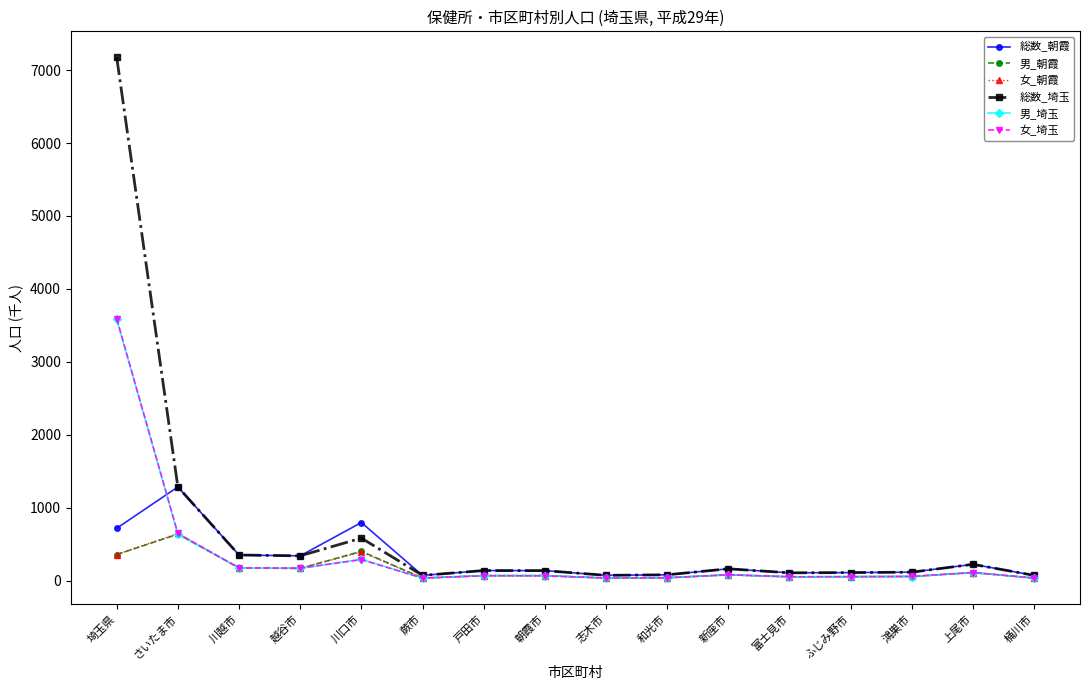

Which series has the widest spread of values?

総数_埼玉